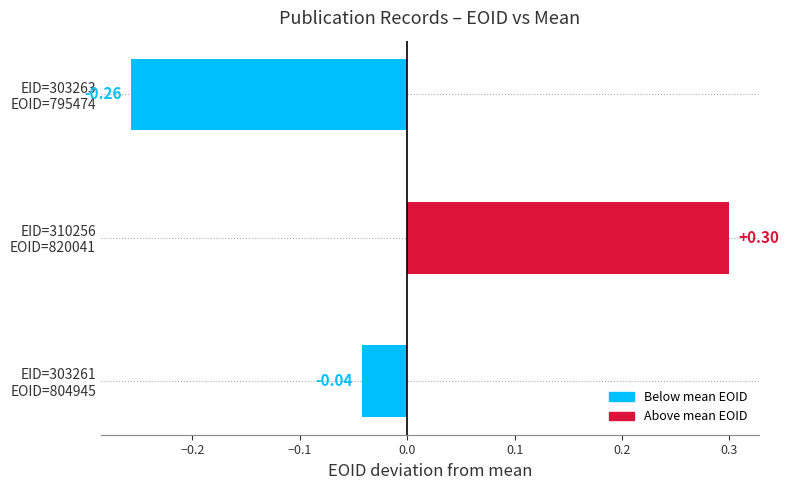

What is the difference between the maximum and minimum values?

0.6